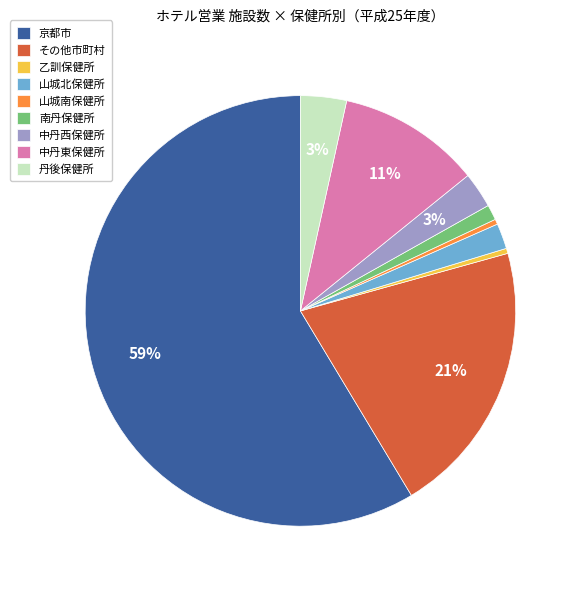

The その他市町村 slice represents 21% of the pie. True or false?

True